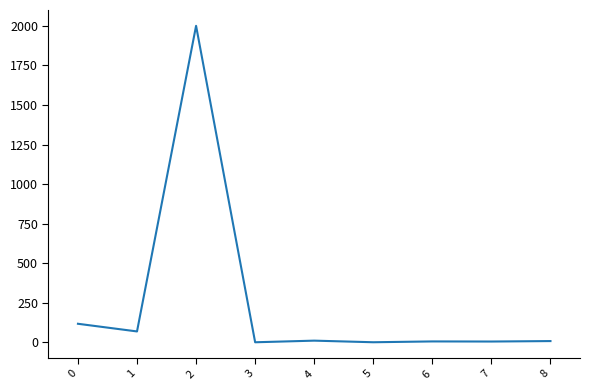

At which category does the chart reach its peak across all series?

2